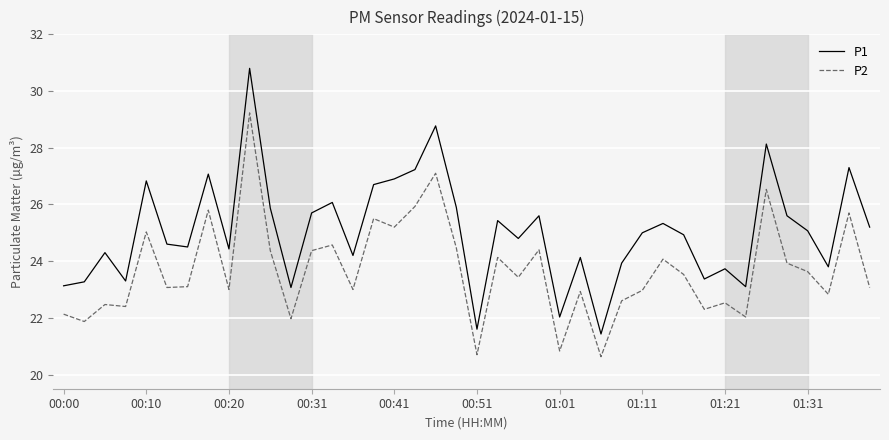

True or false: P2 and P1 cross at least once.

False